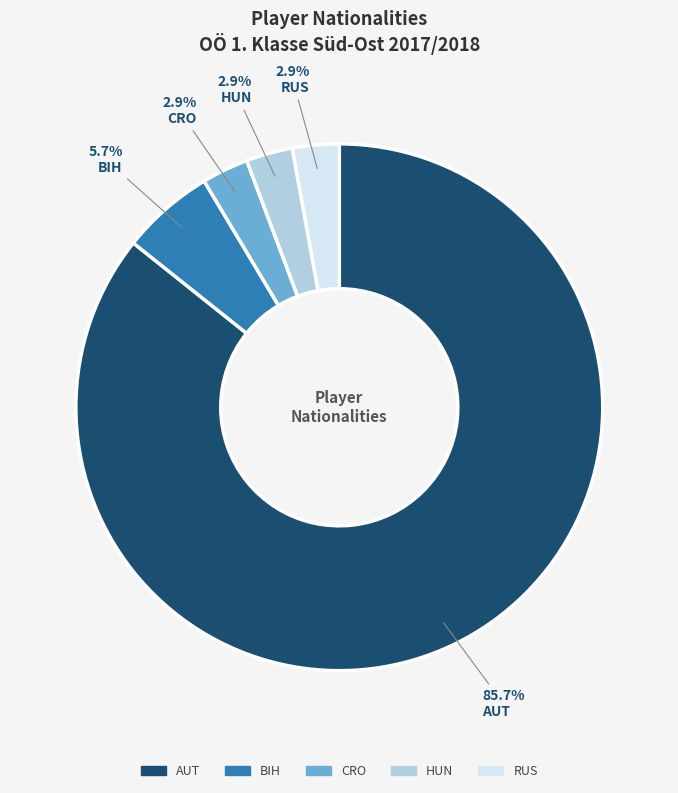

To the nearest percent, what percentage of the pie is CRO?

3%